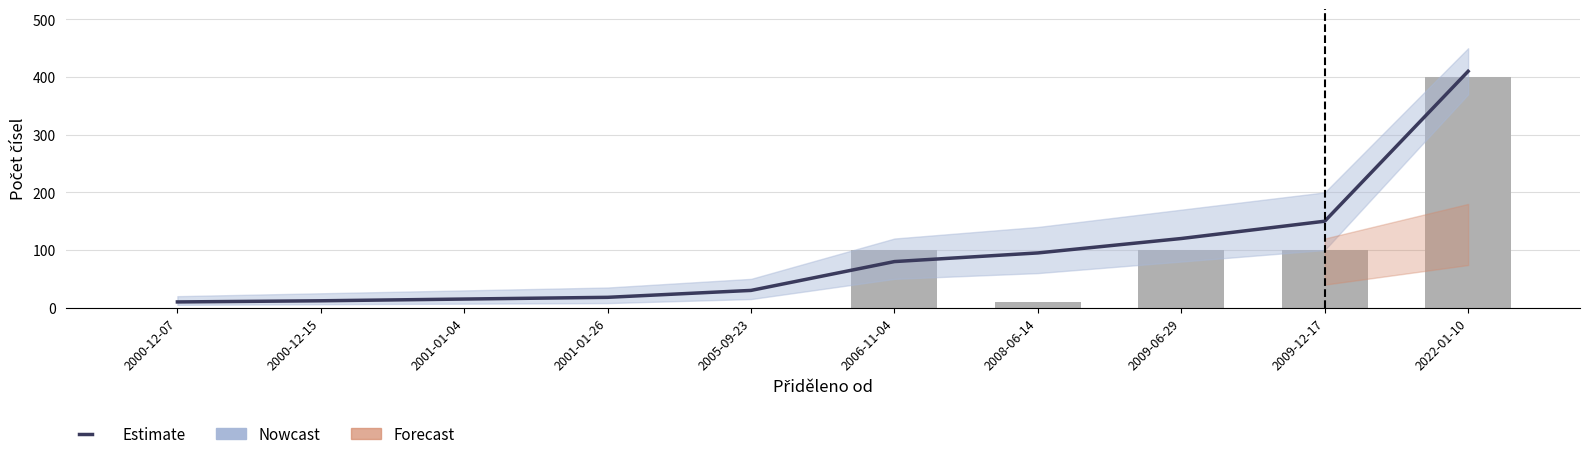

Where is Nowcast nearest to the value 200?

2006-11-04